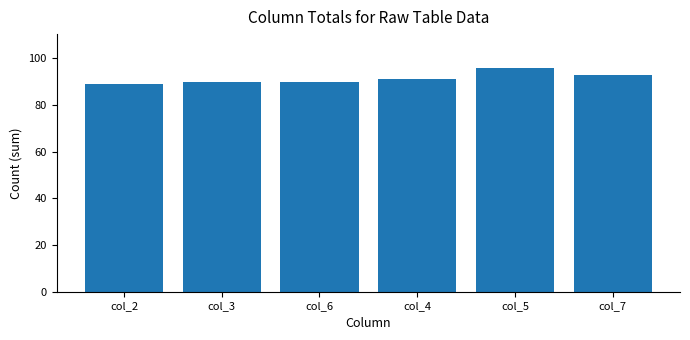

The value at col_3 is 62. True or false?

False